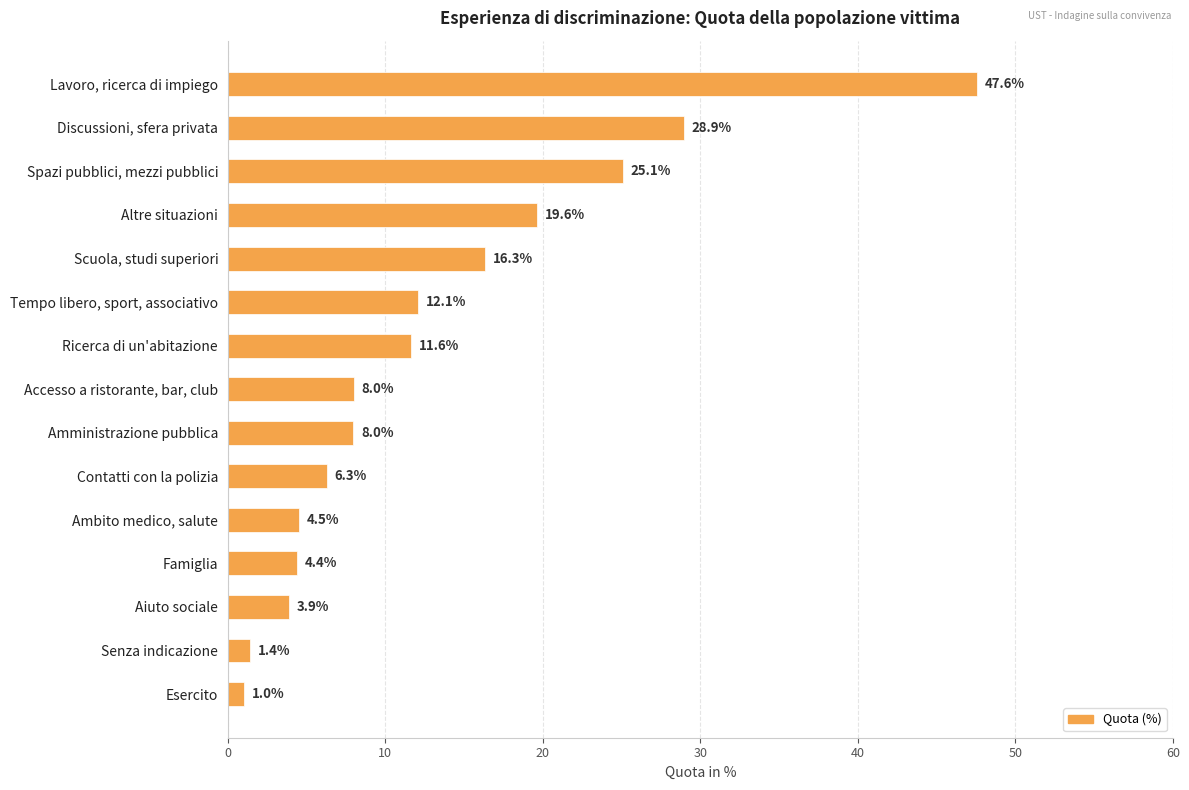

Reading top to bottom, transcribe all the data shown in this chart.

47.6	28.9	25.1	19.6	16.3	12.1	11.6	8.0	8.0	6.3	4.5	4.4	3.9	1.4	1.0